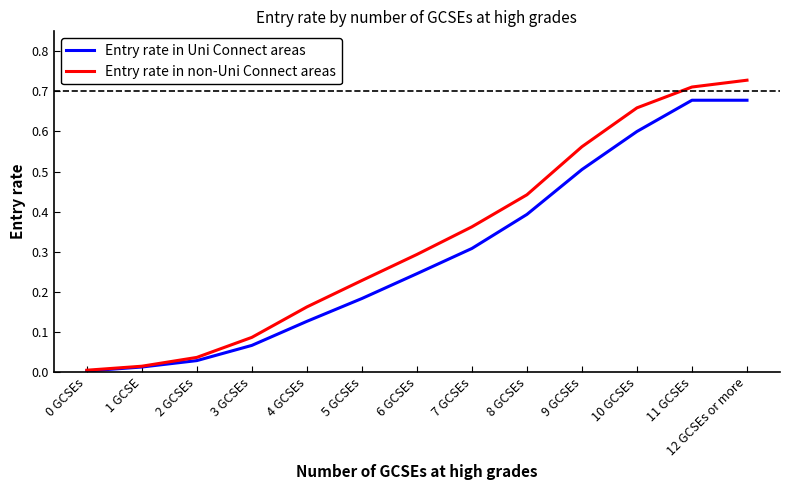

True or false: Entry rate in Uni Connect areas has a value of 0.6 at 10 GCSEs.

True